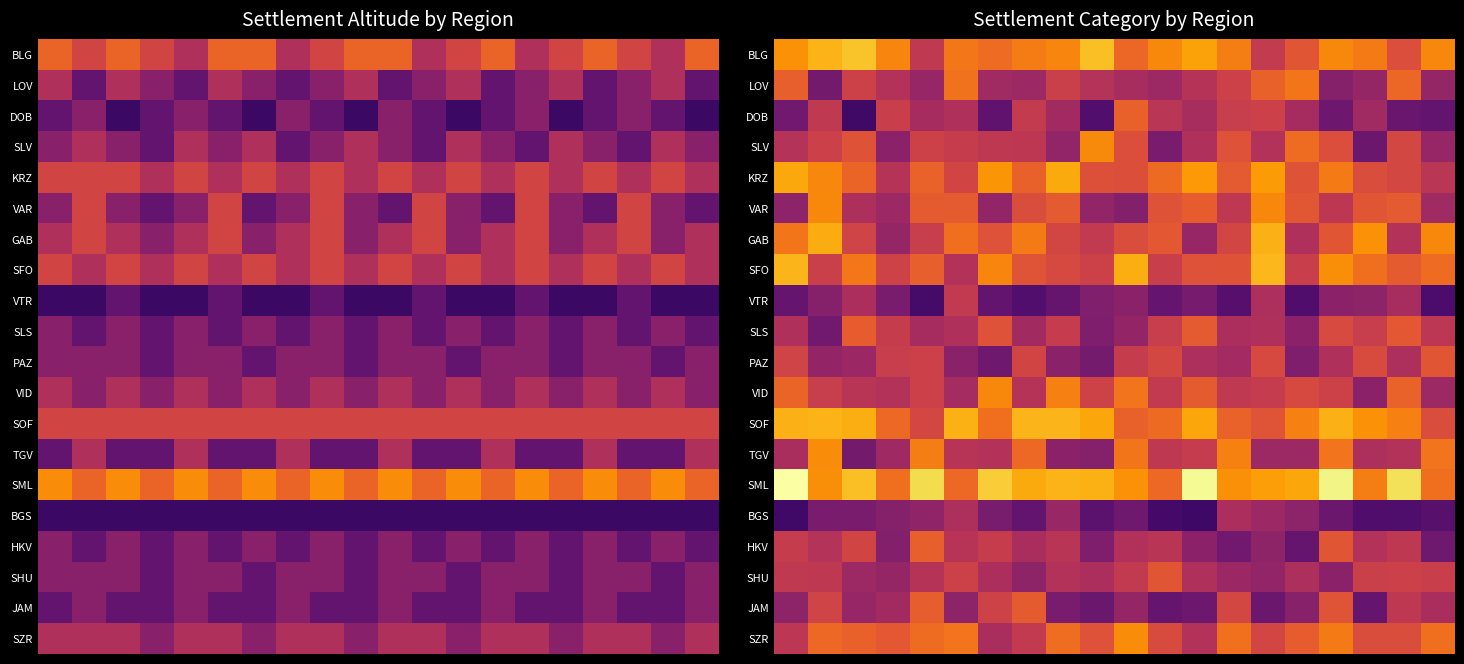

At which category is the sum across all series the highest?

16